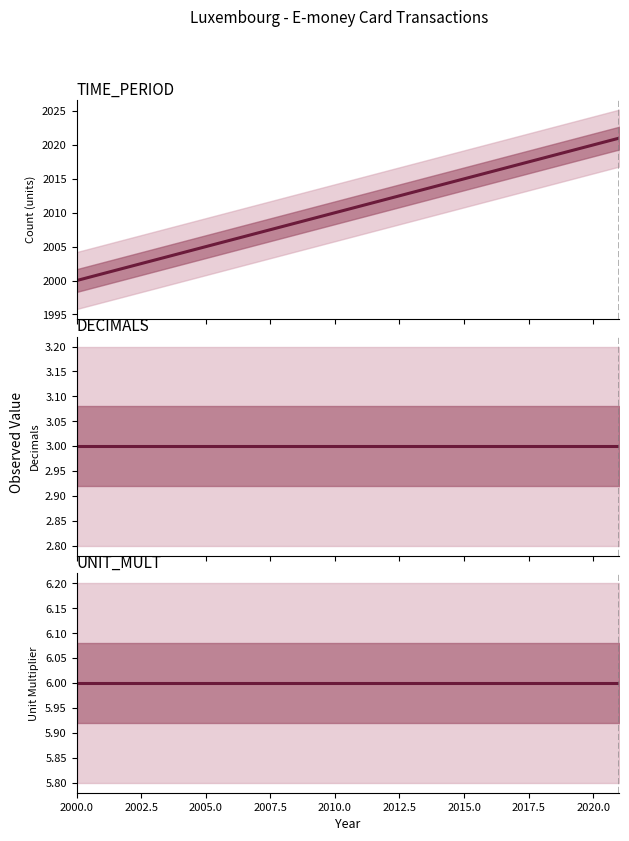

What is the value of the TIME_PERIOD point at the 1st from the left?

2000